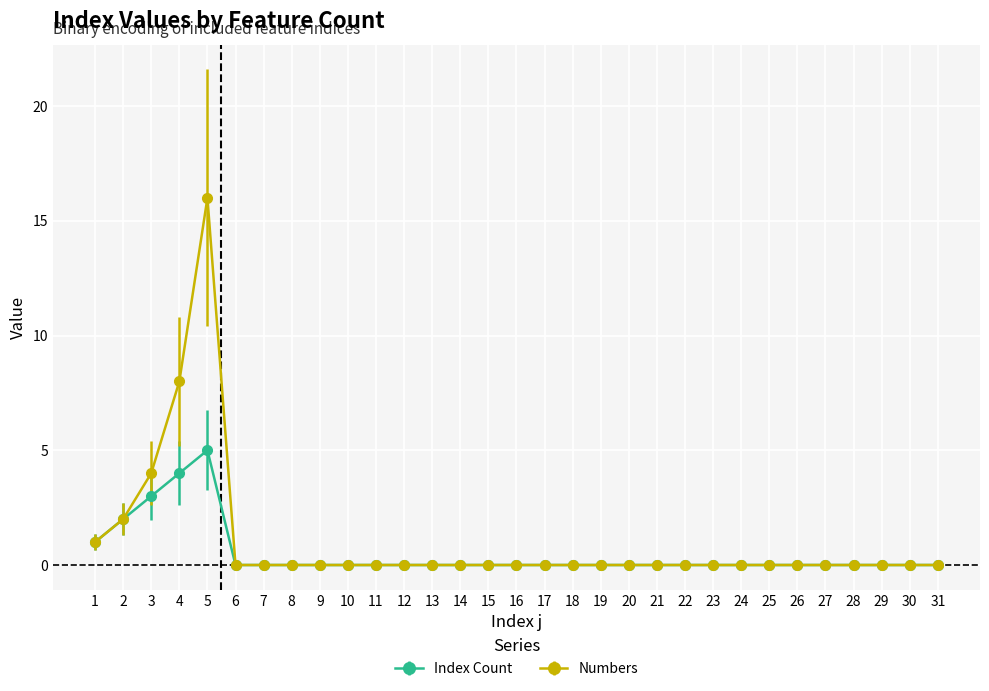

At which category is the sum across all series the highest?

5